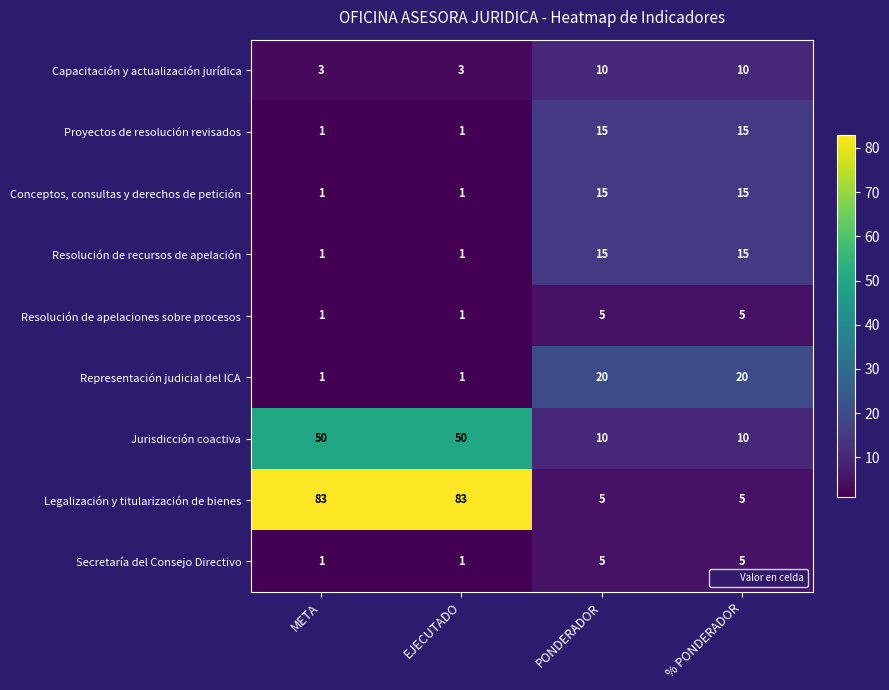

The value of Resolución de recursos de apelación at META is 1. True or false?

True